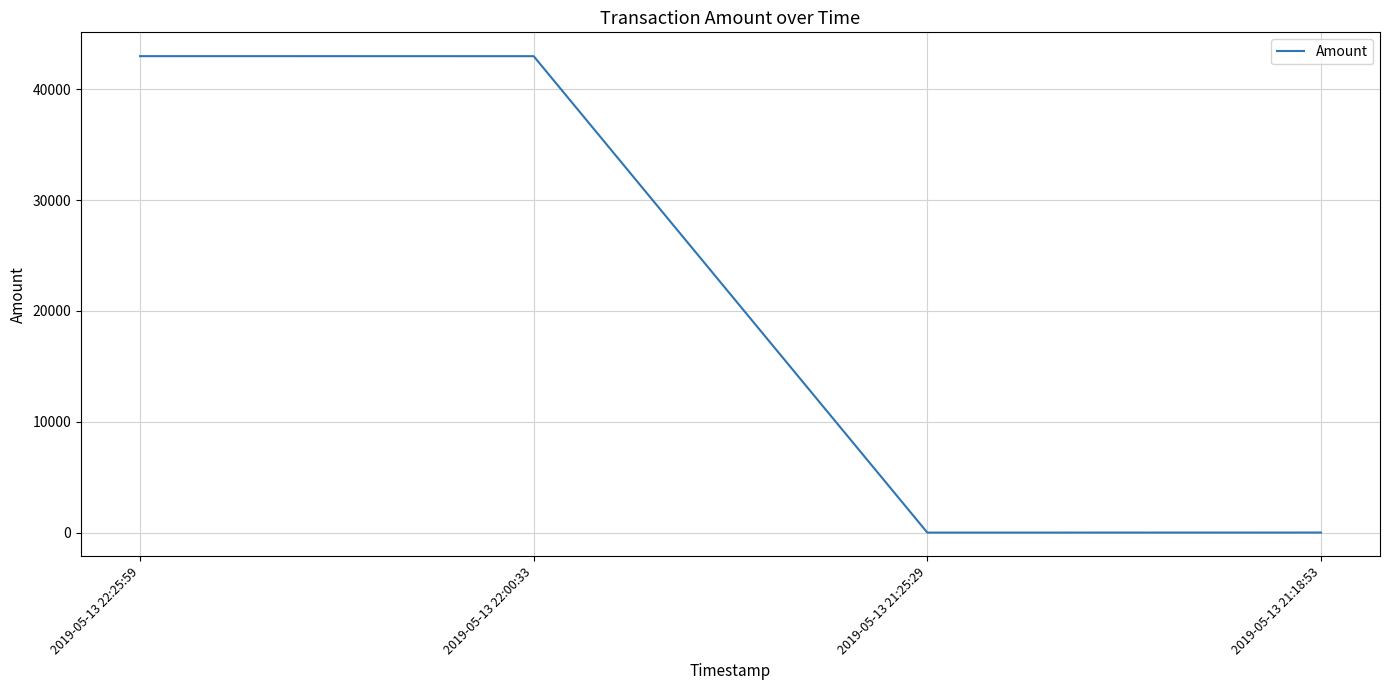

Where is the first local minimum?

2019-05-13 21:25:29